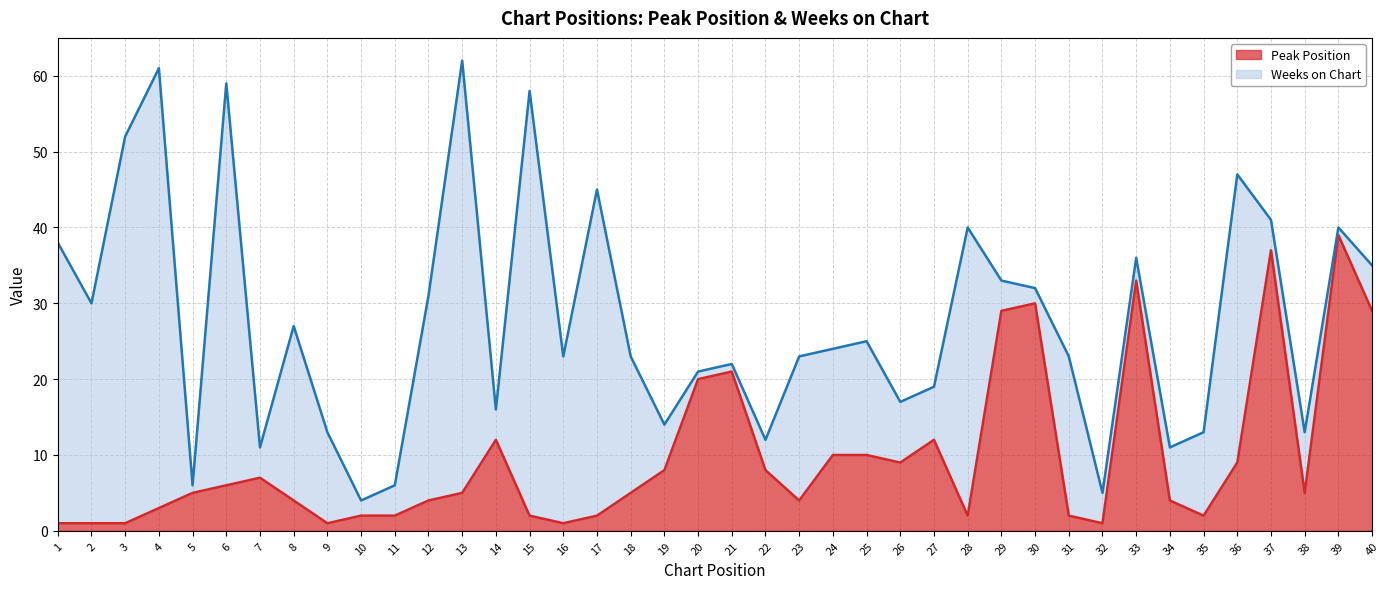

How many points are lower than both their immediate neighbors (excluding endpoints)?

8